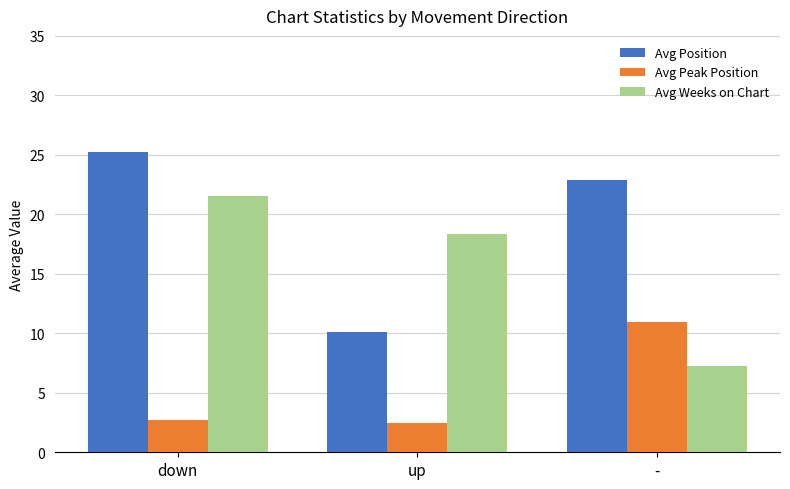

At which label does Avg Position first exceed 22?

down